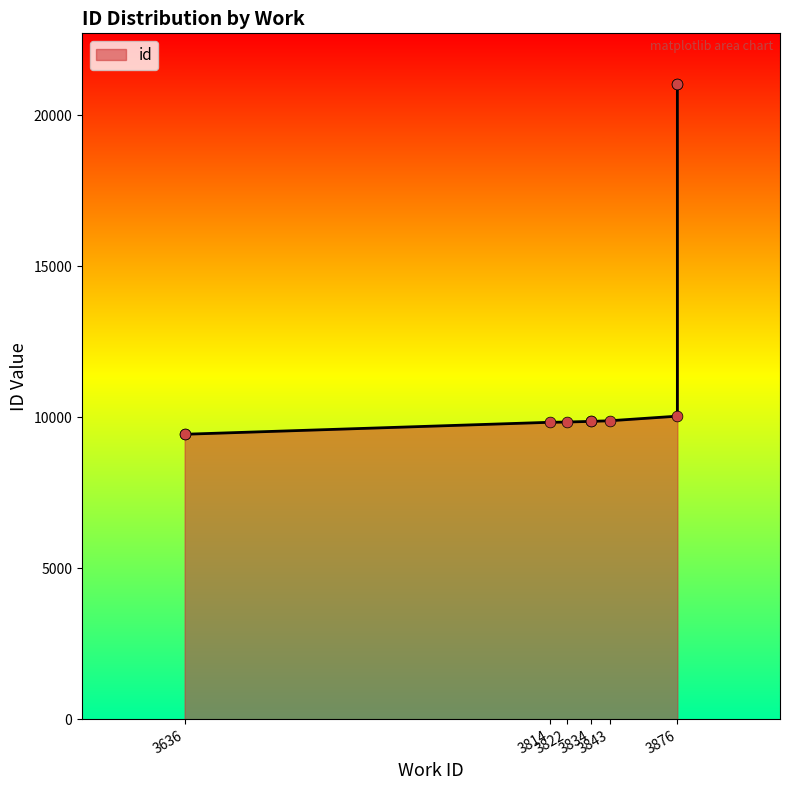

Between 3636 and 3834, which is larger?

3834